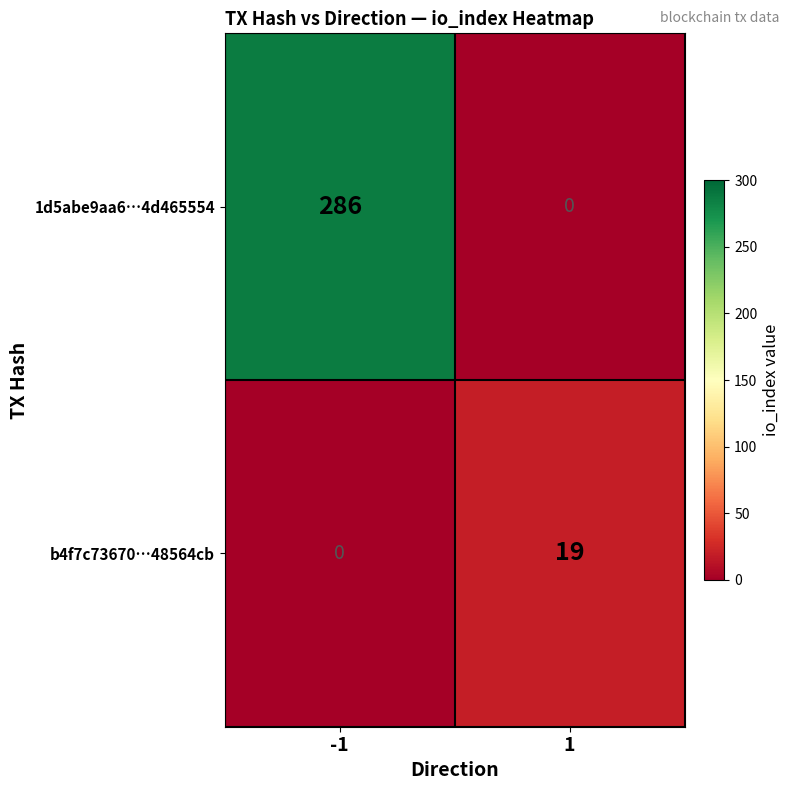

How many series are shown in this chart?

2